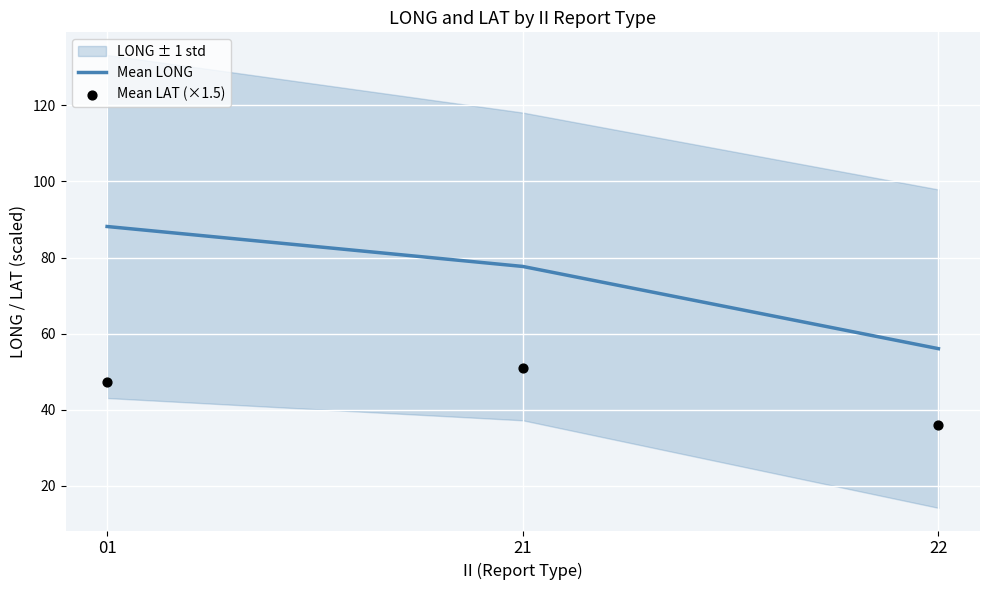

At how many categories does at least one series exceed 72?

2